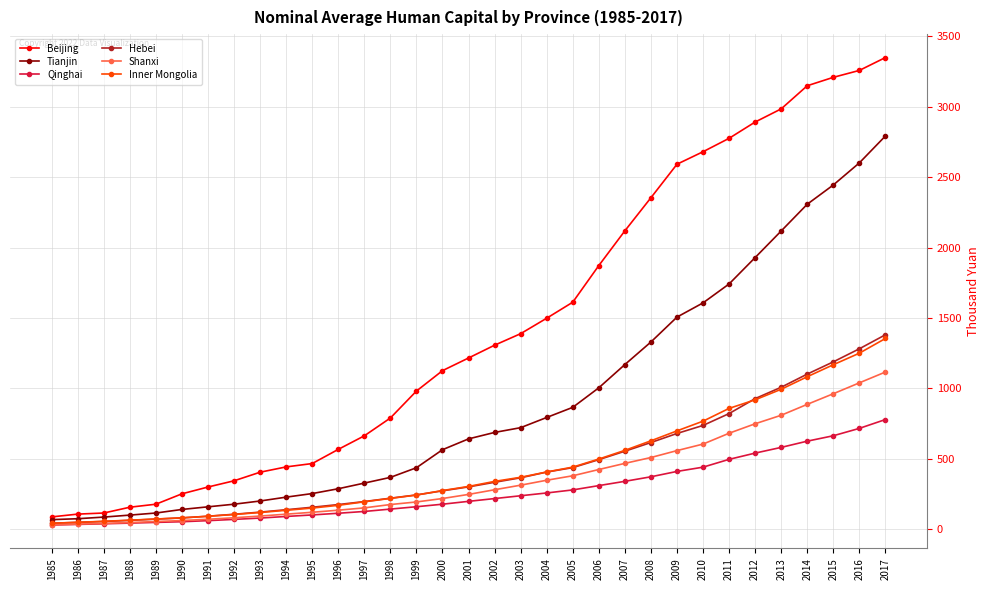

What is the value of the Qinghai point at the 18th from the left?

216.4